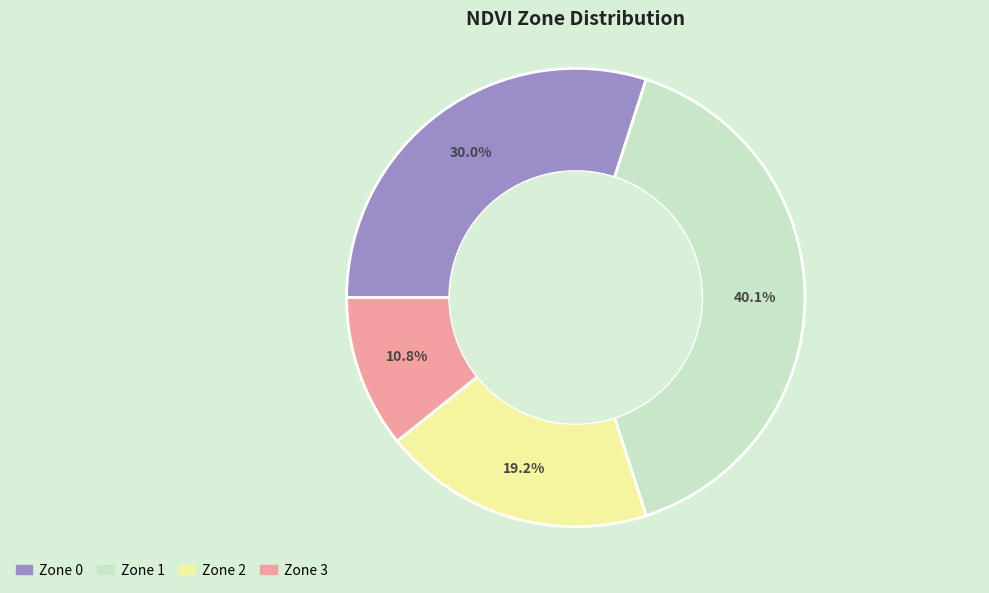

To the nearest percent, what is the combined percentage of Zone 0 and Zone 1?

70%